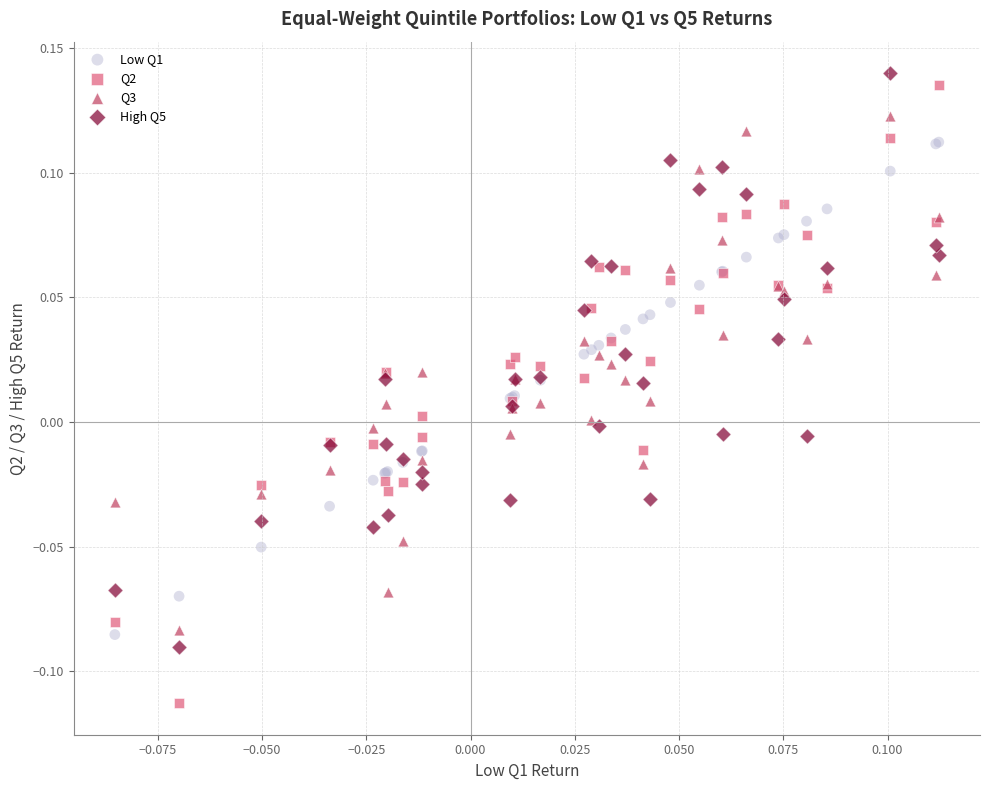

Which series reaches the minimum Y coordinate?

Q2